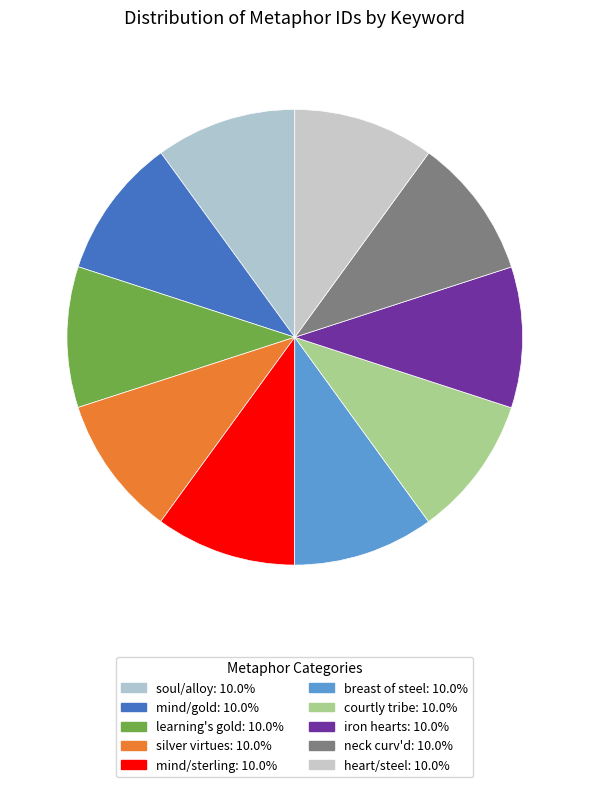

Which slice is the smallest?

soul/alloy